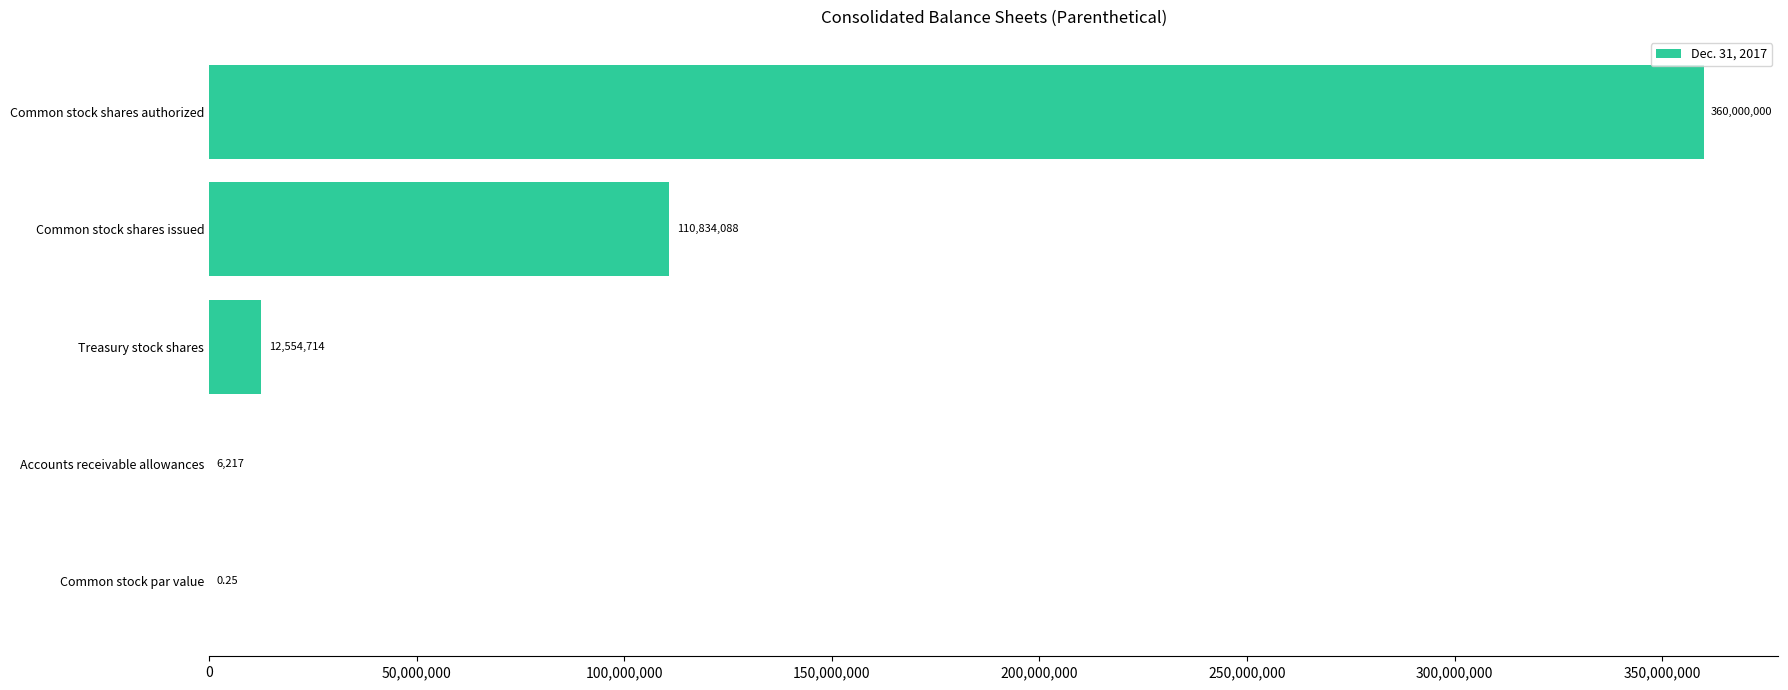

Where is the data nearest to the value 180000000?

Common stock shares issued